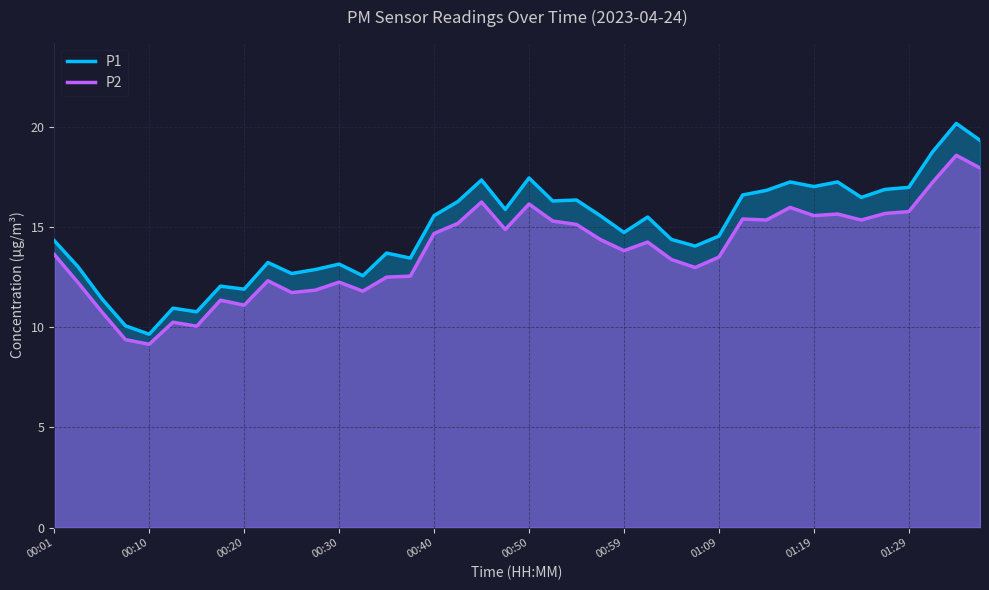

What is the value of the P2 point at the 18th from the left?

15.2